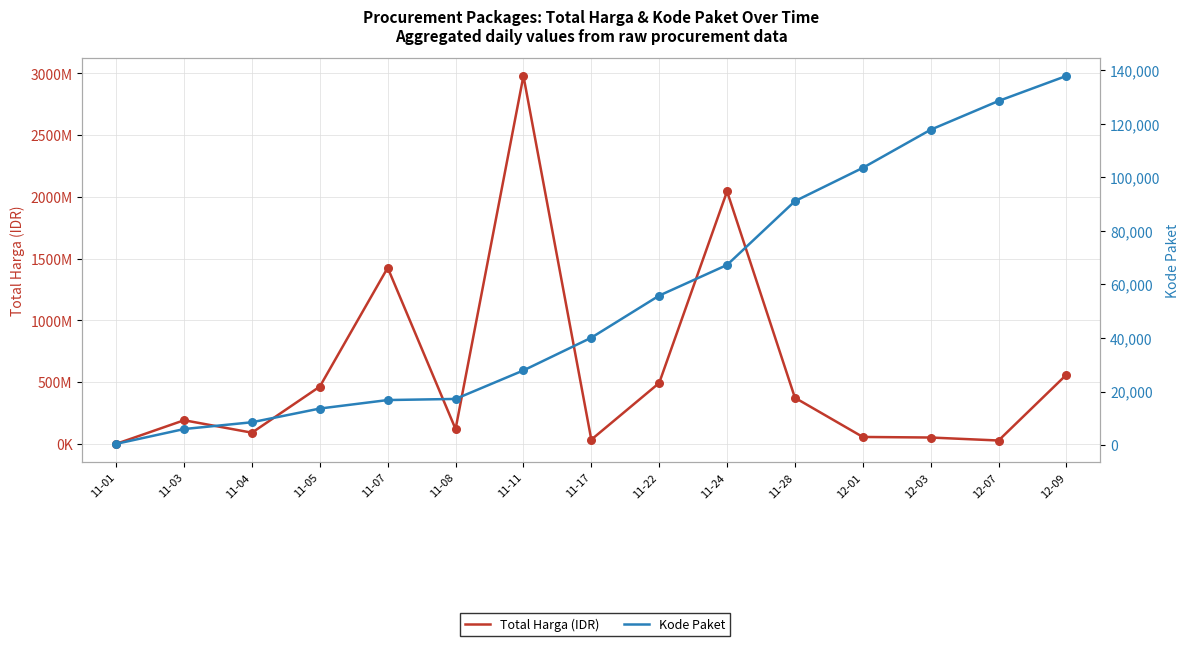

What are all the series names shown in the legend?

Total Harga (IDR), Kode Paket